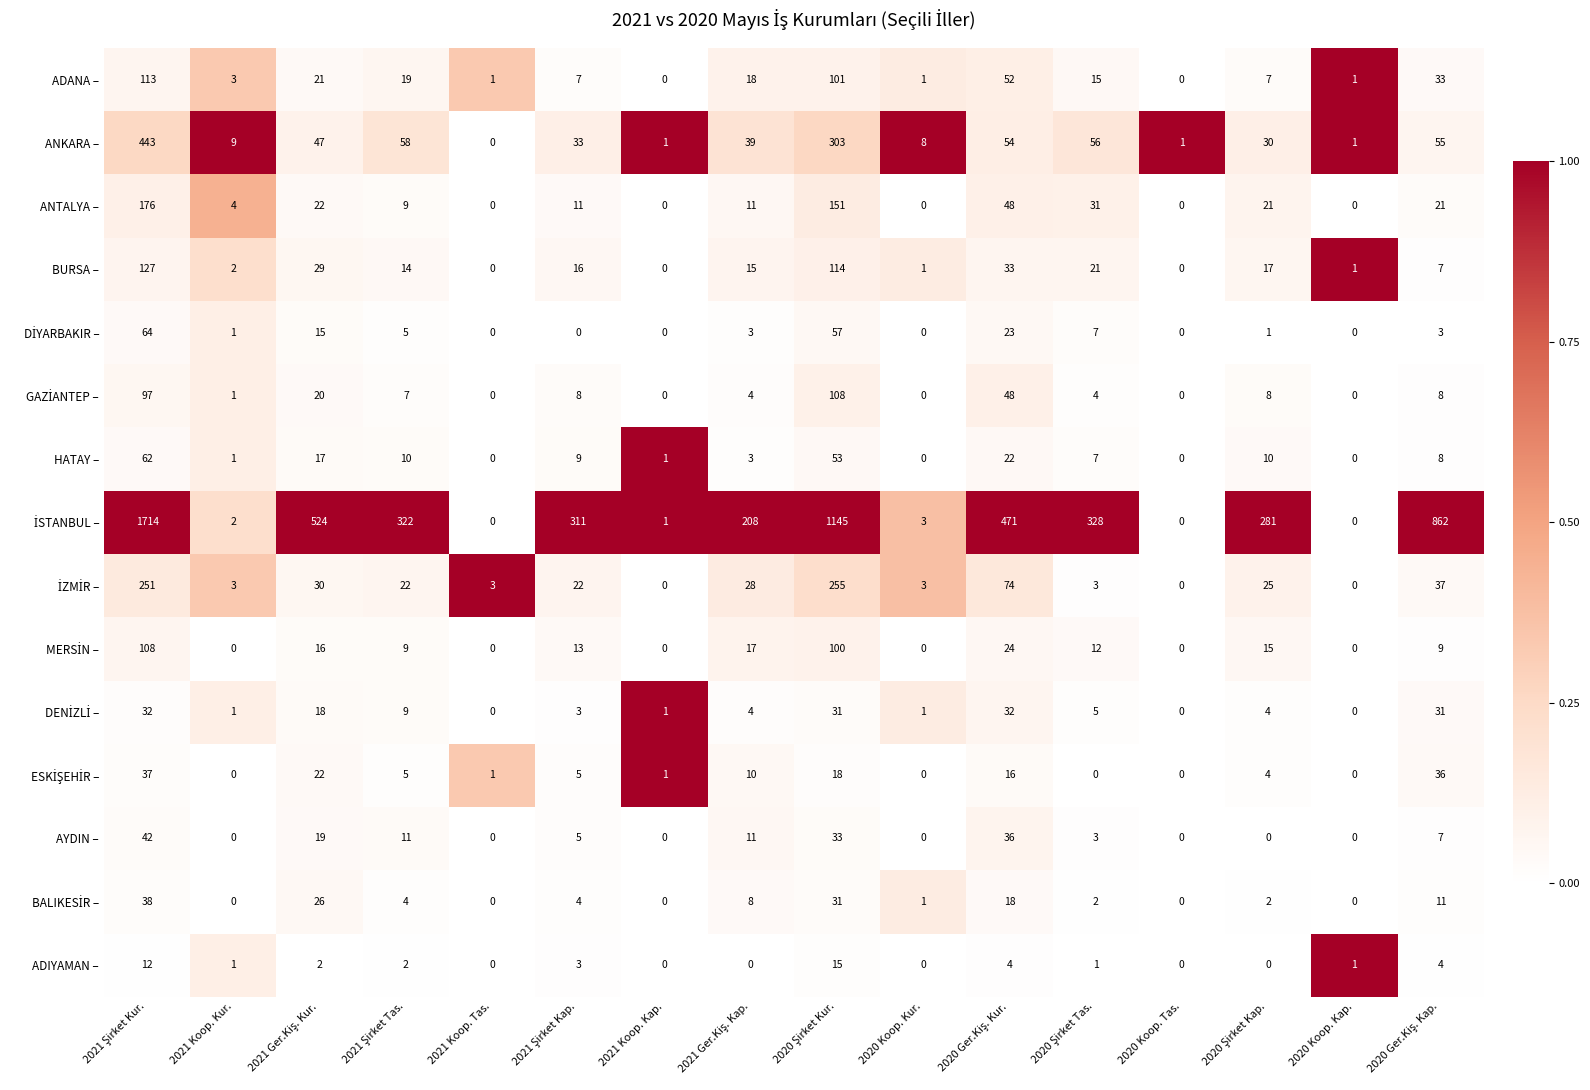

What is the difference between the second highest and minimum values in the BURSA – series?

114